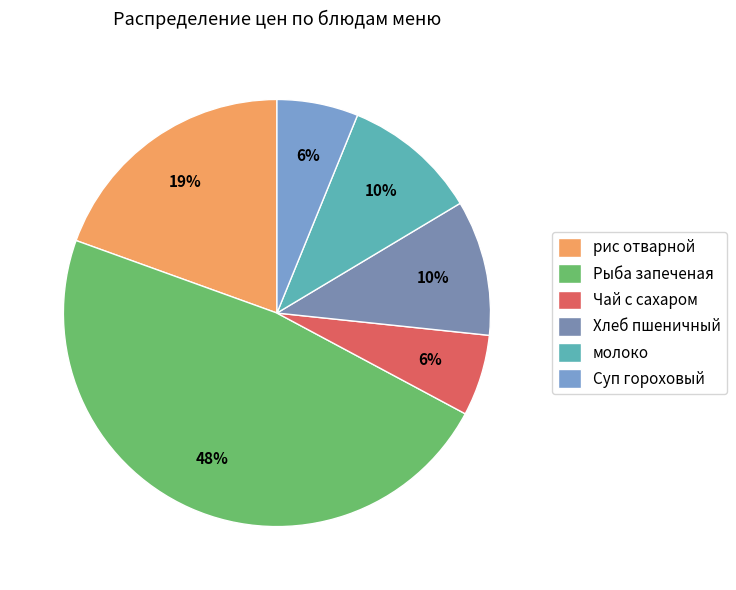

How many slices are in this pie chart?

6